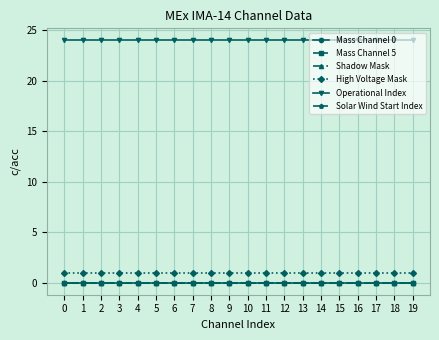

Is this an area chart (filled region under the line)?

No